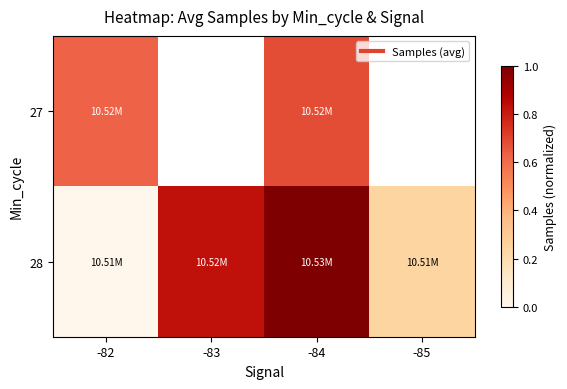

Which category has the lowest value across all series?

-82